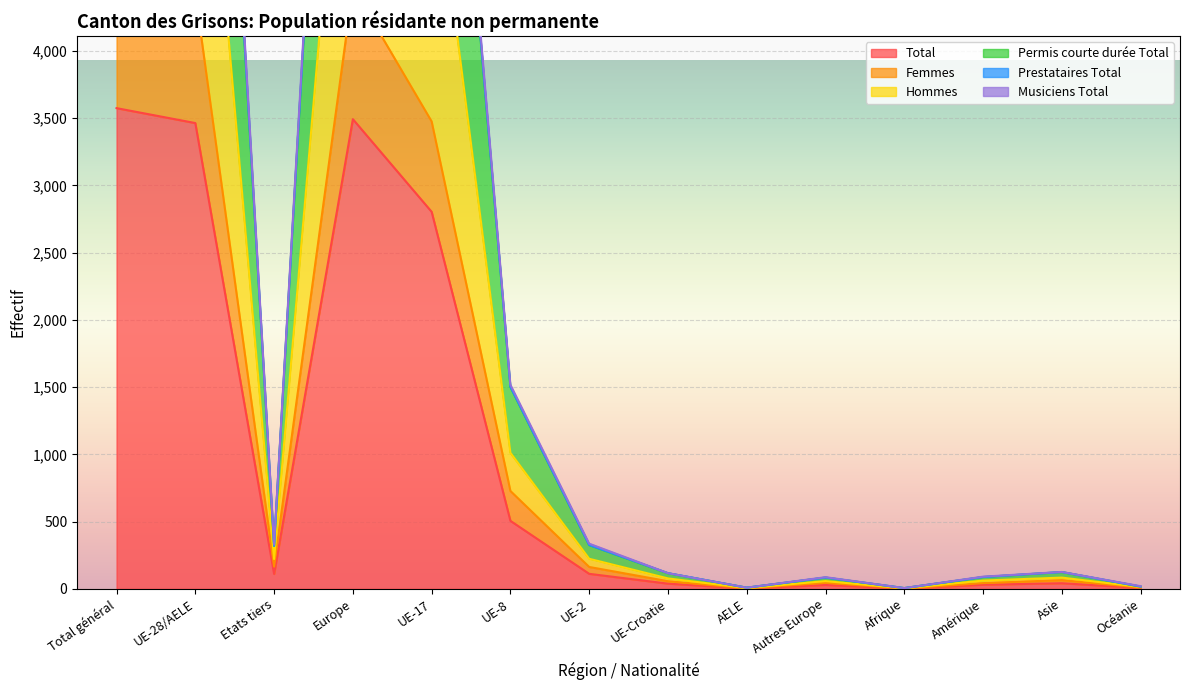

Is it true that Femmes equals 166 at Etats tiers?

True